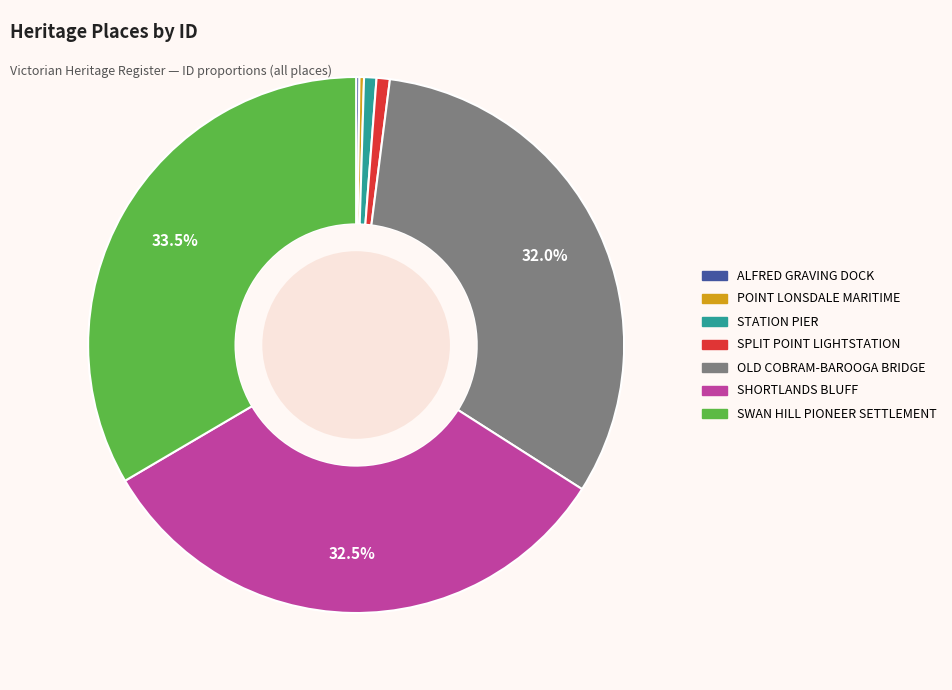

What is the largest slice in the pie chart?

SWAN HILL PIONEER SETTLEMENT